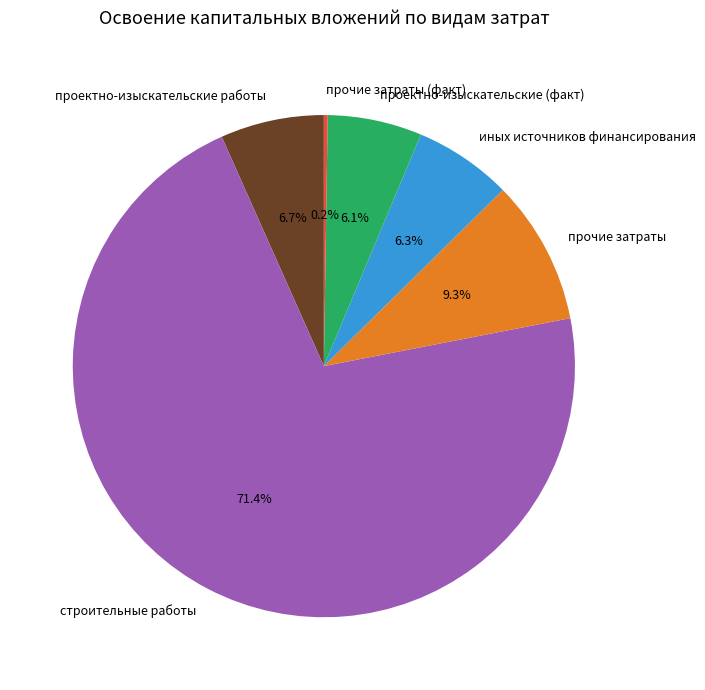

Combined, what portion of the pie is проектно-изыскательские (факт) and строительные работы?

77.5%